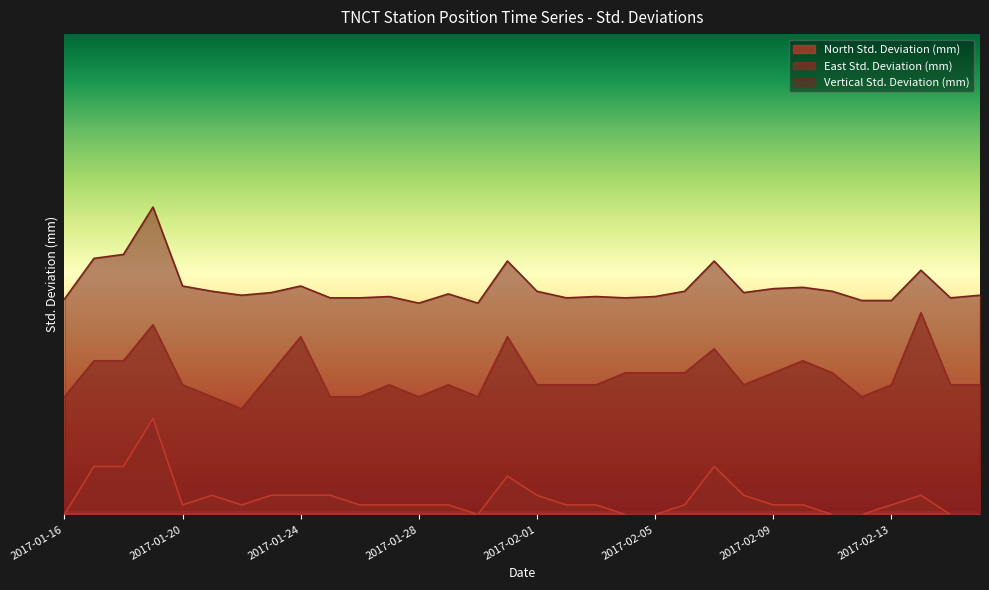

At how many categories does at least one series exceed 3?

32